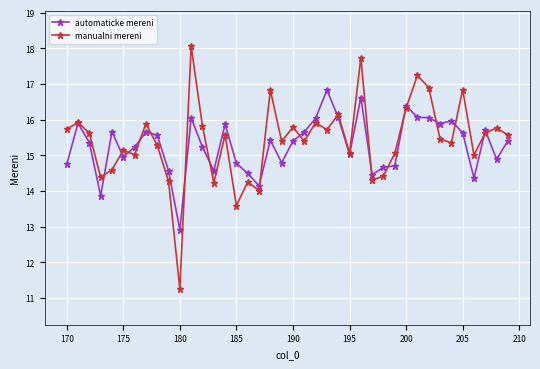

Which series has the widest spread of values?

manualni mereni